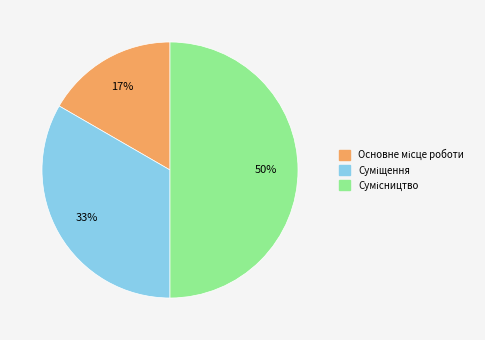

To the nearest percent, what is the average slice percentage?

33%